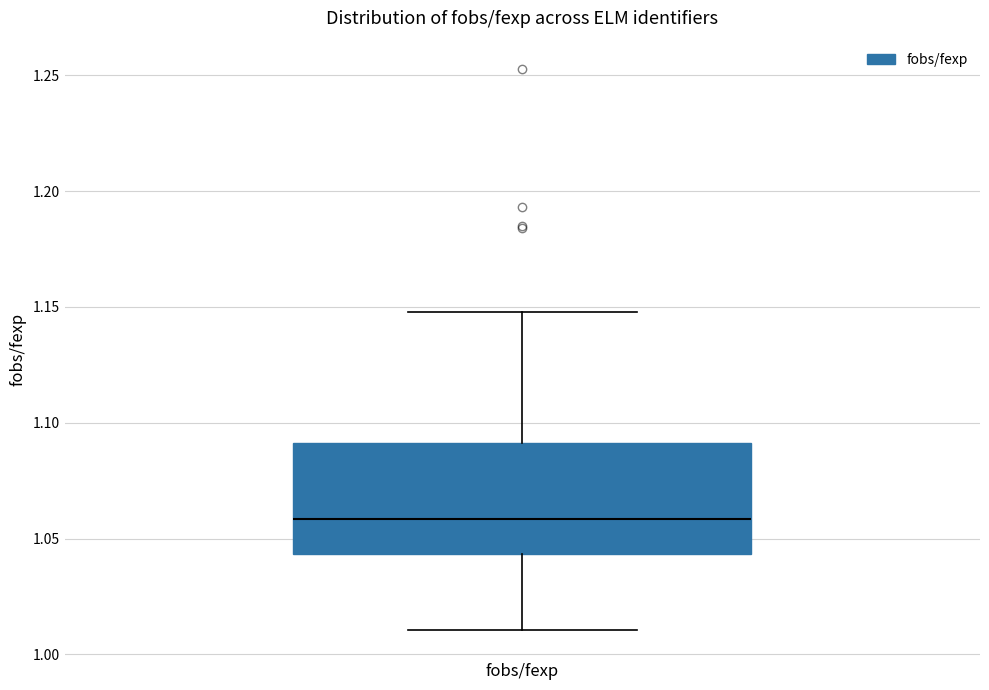

Read this box plot against the y-axis: the position of the median line, the range covered by the box, and the ends of both whiskers. The values are not printed on the chart, so give them approximately, as read against the axis.

median 1.060, box 1.045 to 1.090, whiskers 1.010 to 1.150